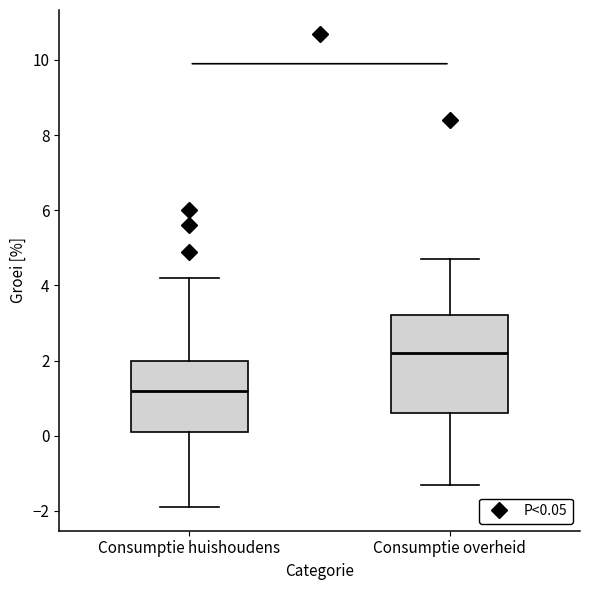

Where does the median line of the box for Consumptie overheid sit on the y-axis? The values are not printed on the chart, so give them approximately, as read against the axis.

2.2